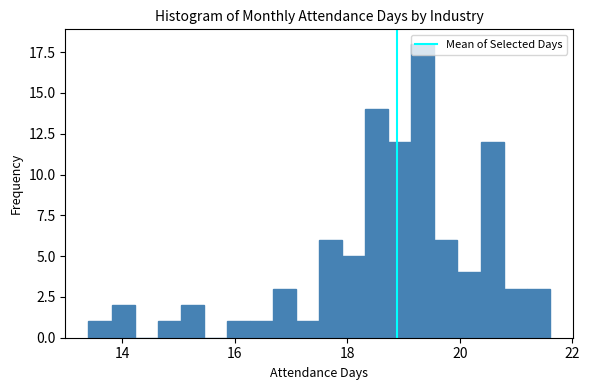

Read against the x-axis, roughly where is the centre of the tallest bar?

19.4